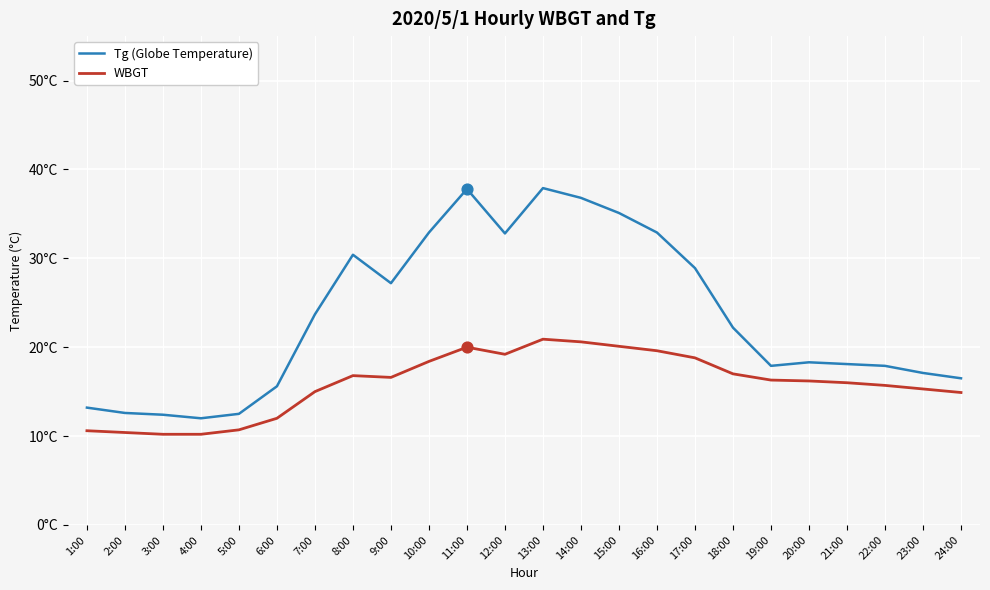

What is the total value across all series at 24:00?

31.4